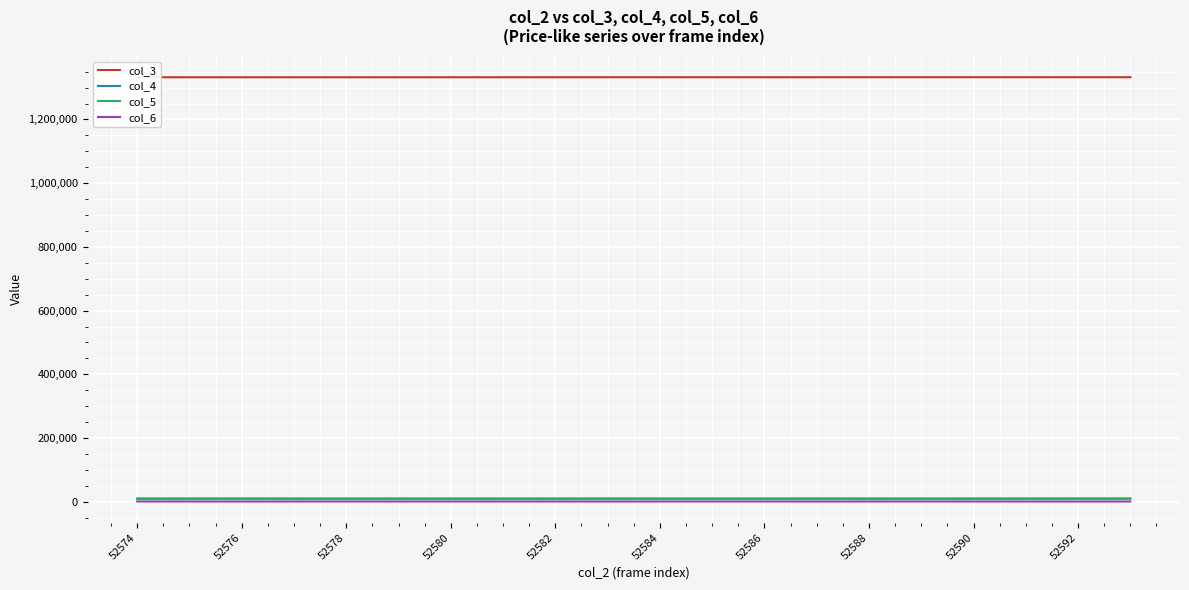

Rank the series by their maximum value, from highest to lowest.

col_3, col_4, col_5, col_6